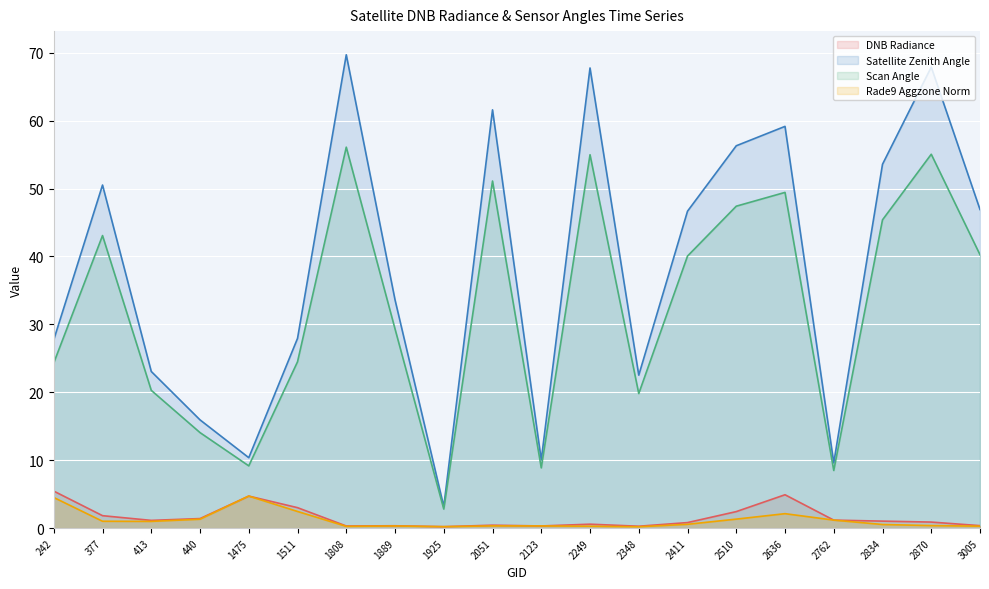

What is the total value across all series at 440?

32.7